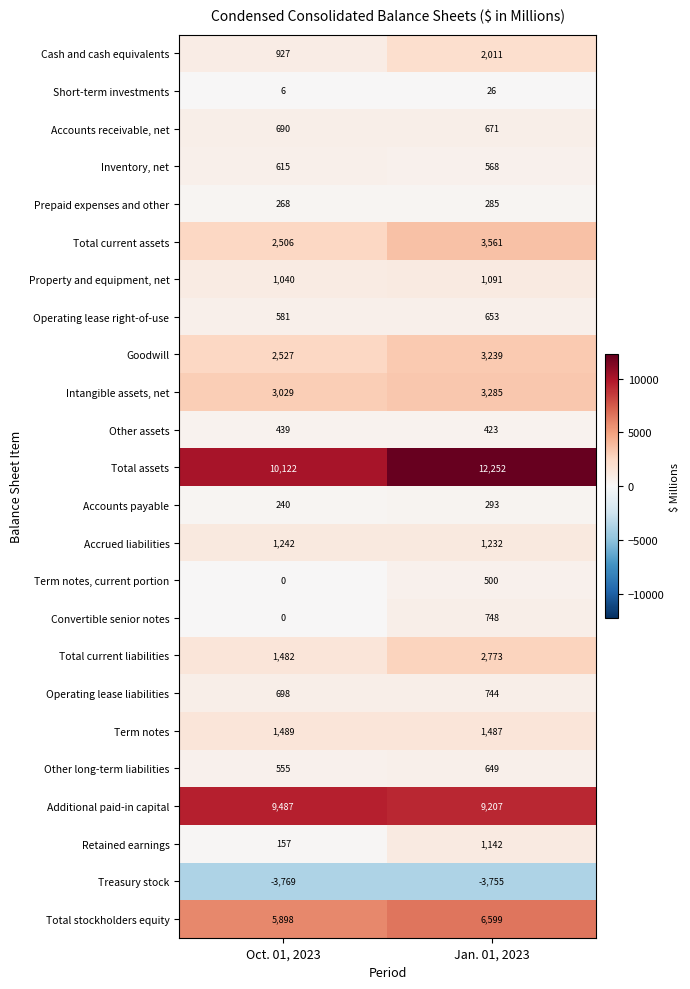

Which series has the largest range (max minus min)?

Total assets